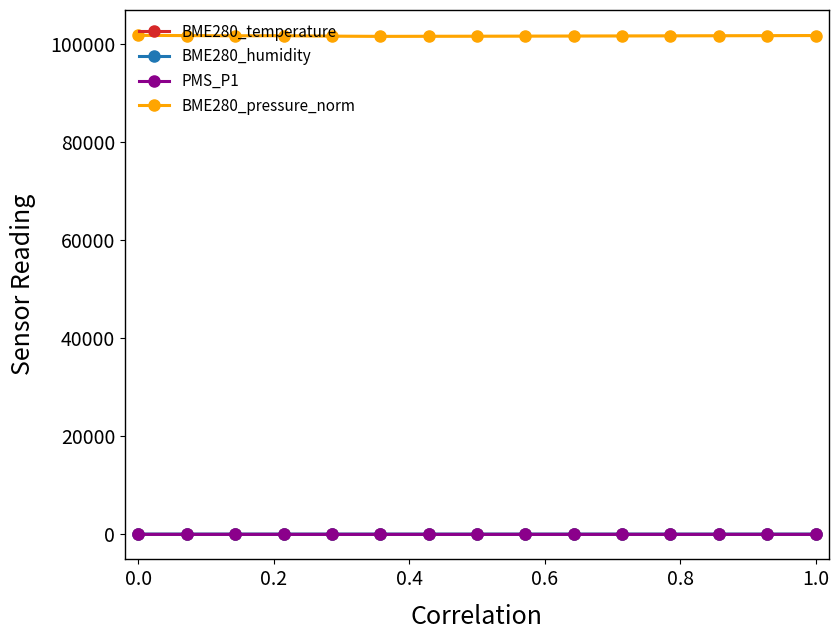

What is the maximum value for BME280_pressure_norm?

101711.2